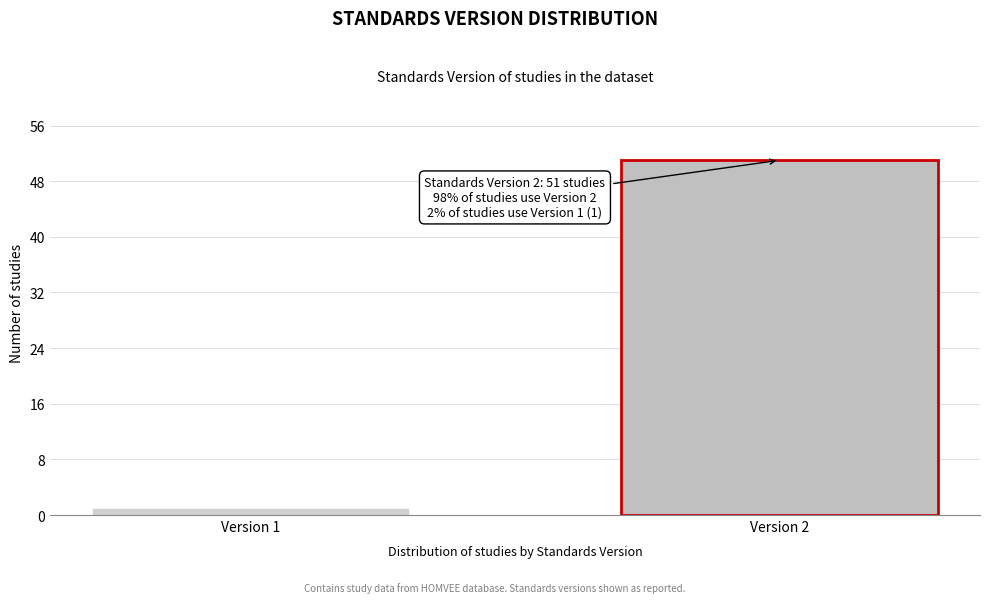

Reading left to right, extract all data points from this chart.

Version 1=1	Version 2=51